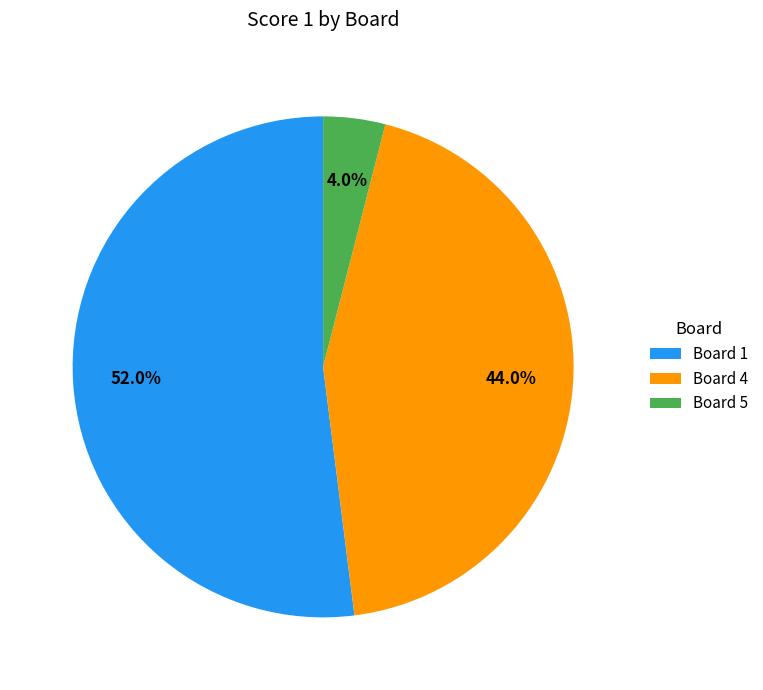

Is there a majority slice in this chart?

Yes